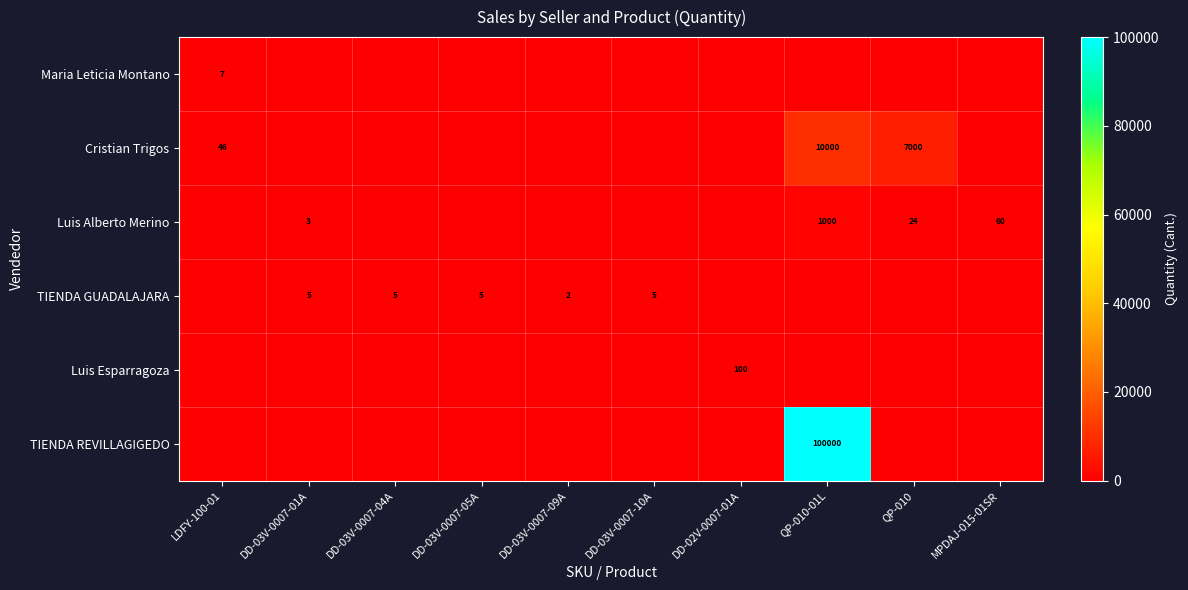

What is the total value across all series at QP-010?

7024